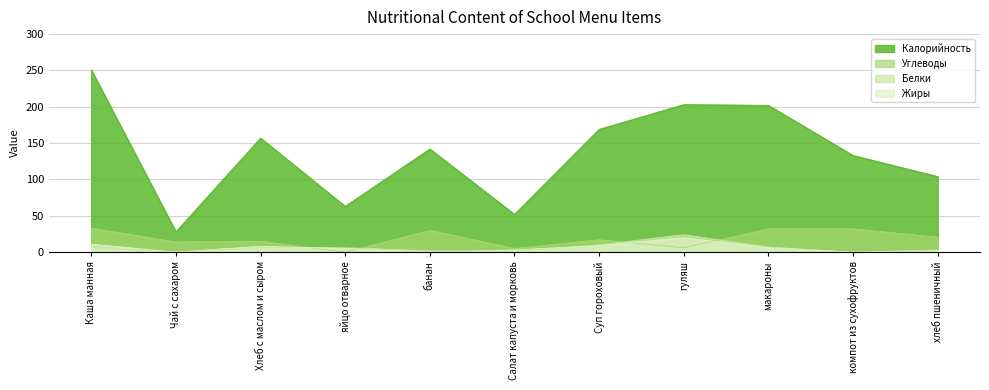

Where is Углеводы nearest to the value 16?

Хлеб с маслом и сыром